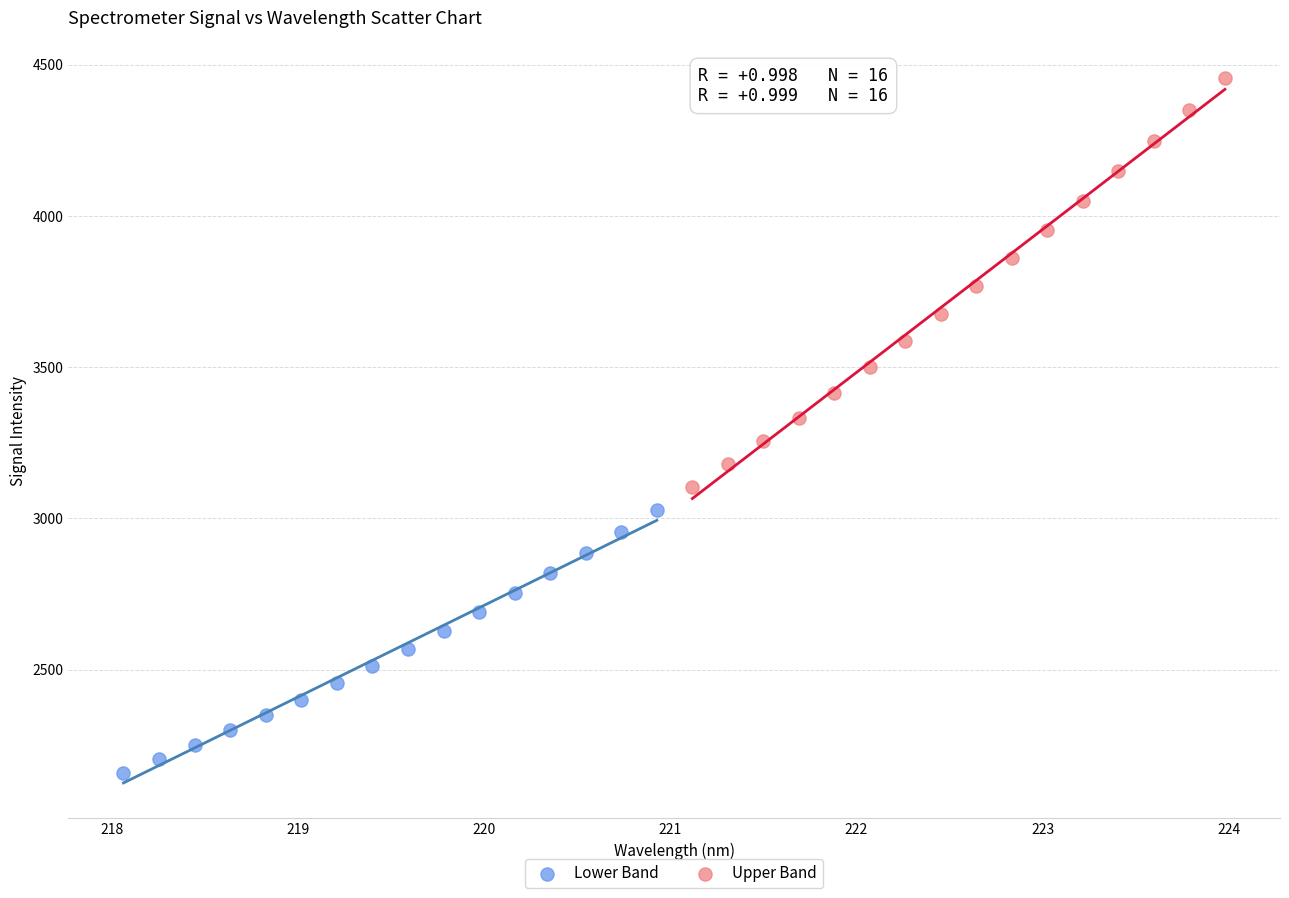

Which series has the widest spread of Y values?

Upper Band